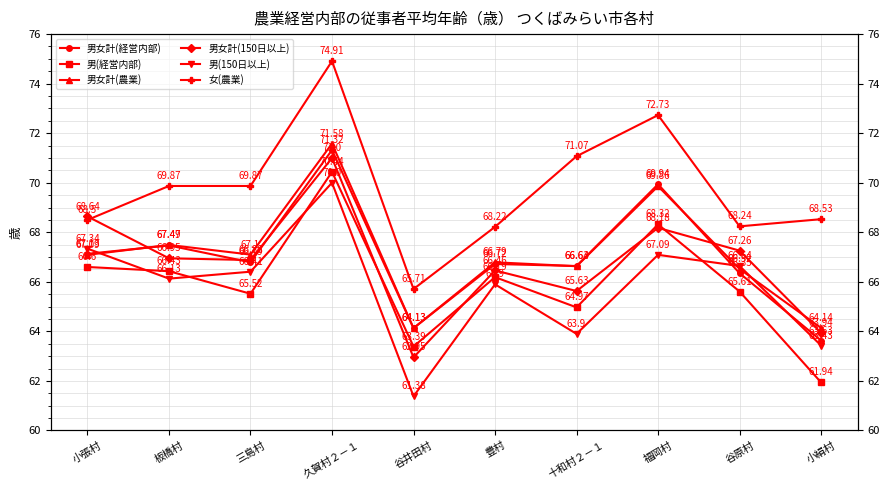

Is it true that 男(150日以上) equals 66.6 at 谷原村?

True